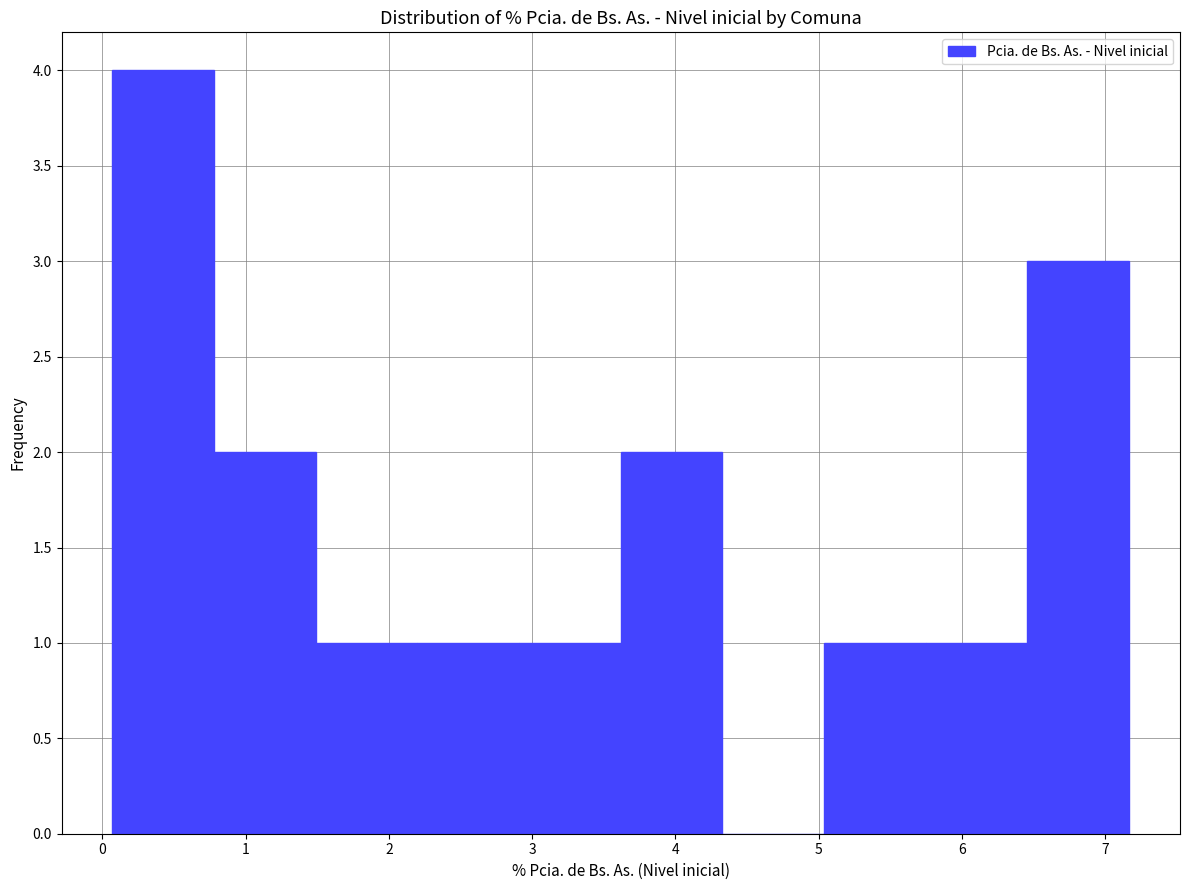

How tall is the bar that spans 2.2 to 2.9 on the x-axis? Neither the bar edges nor the heights are printed on the chart, so give them approximately, as read against the axes.

1